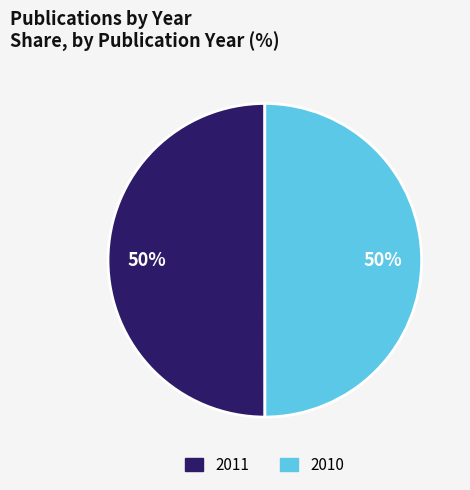

Approximately how many times larger is the value at 2011 compared to 2010?

1.0